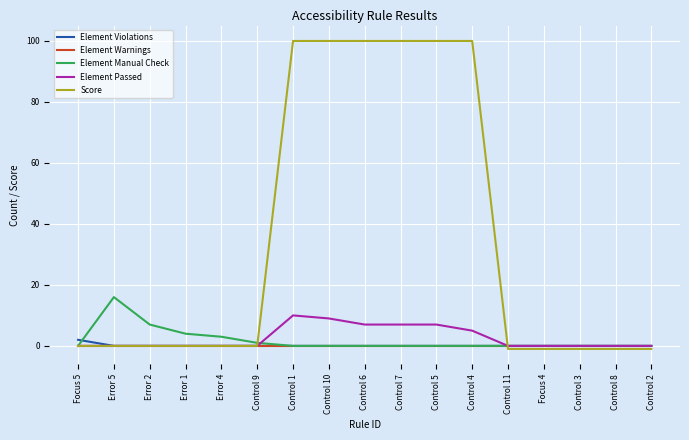

Which series changed the most between Error 5 and Control 4?

Score